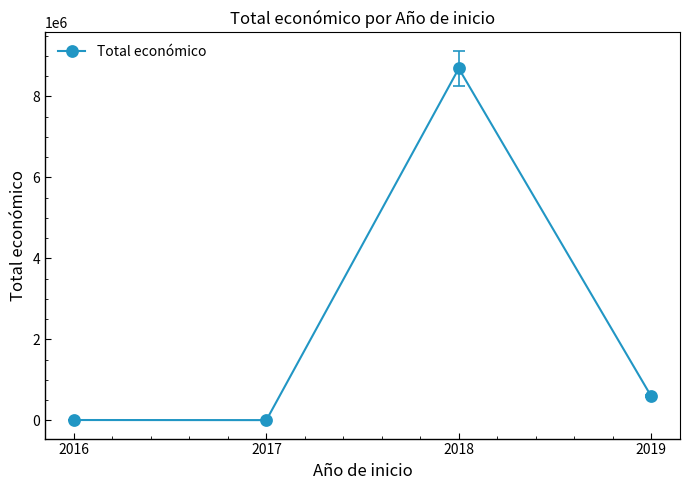

True or false: the data has more than 2 interior local peaks.

False